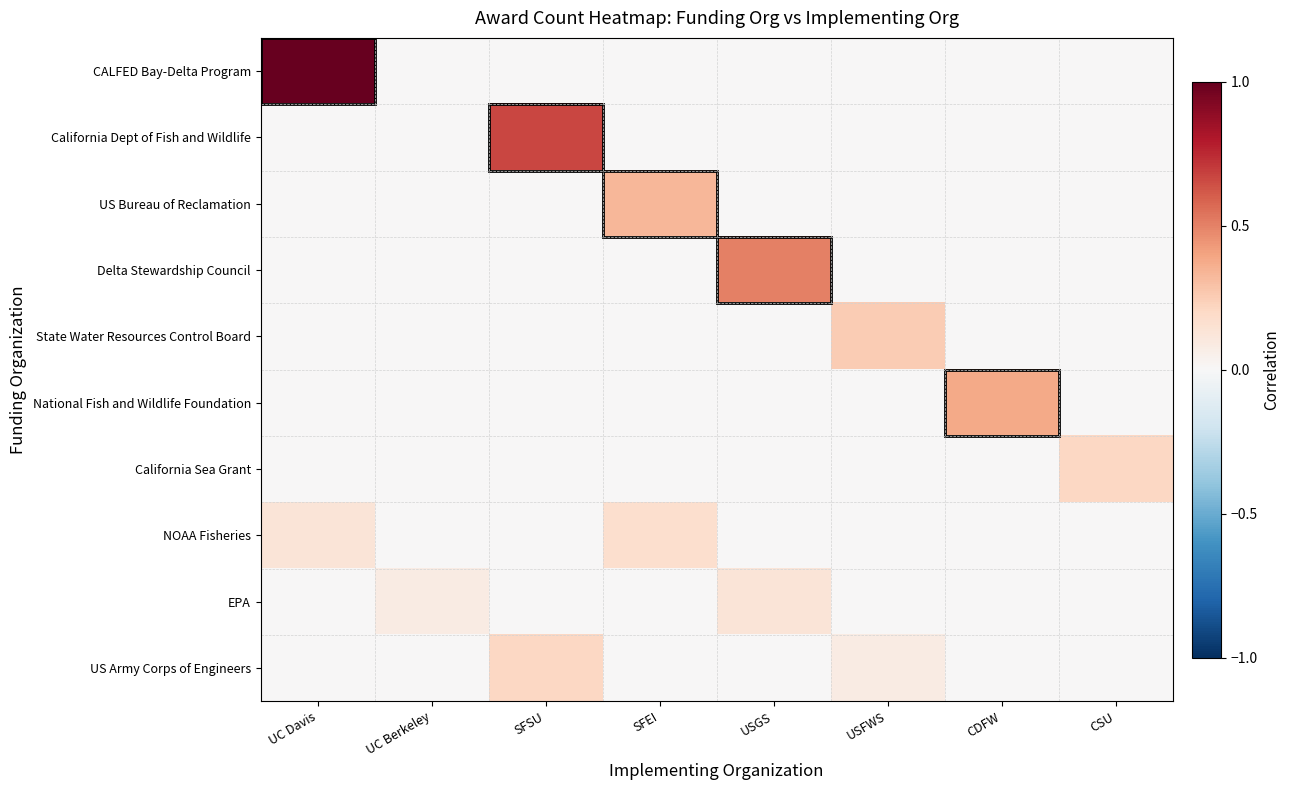

Between SFSU and CSU, which is larger?

SFSU